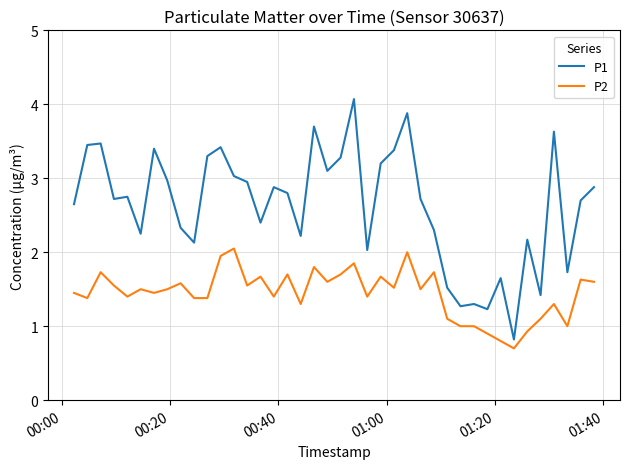

True or false: P1 and P2 cross at least once.

False